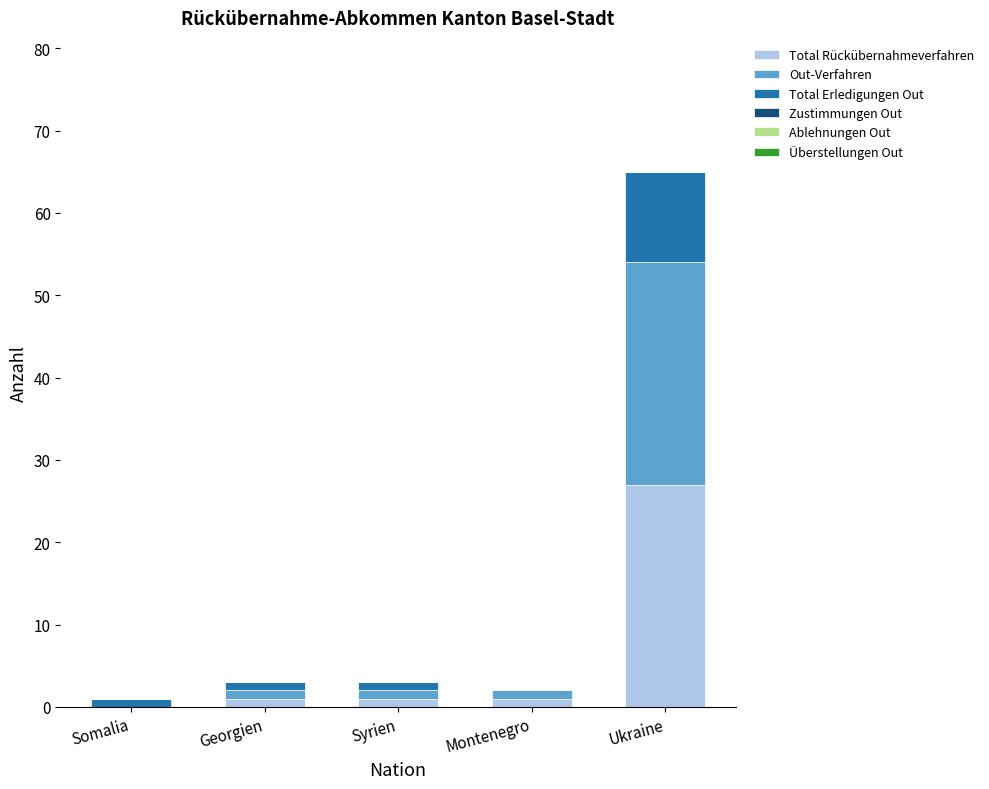

What is the sum of all Total Rückübernahmeverfahren values?

30